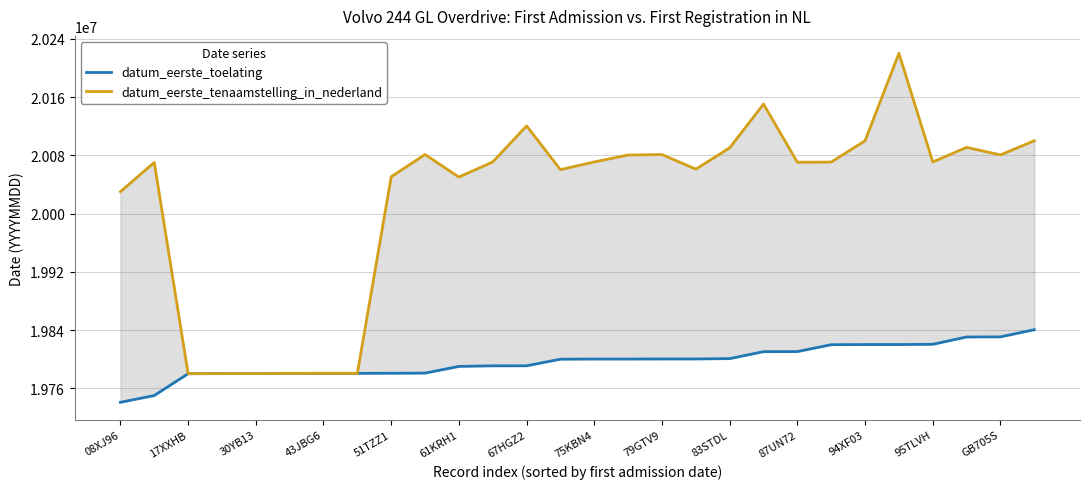

At how many categories does at least one series exceed 20062588?

17